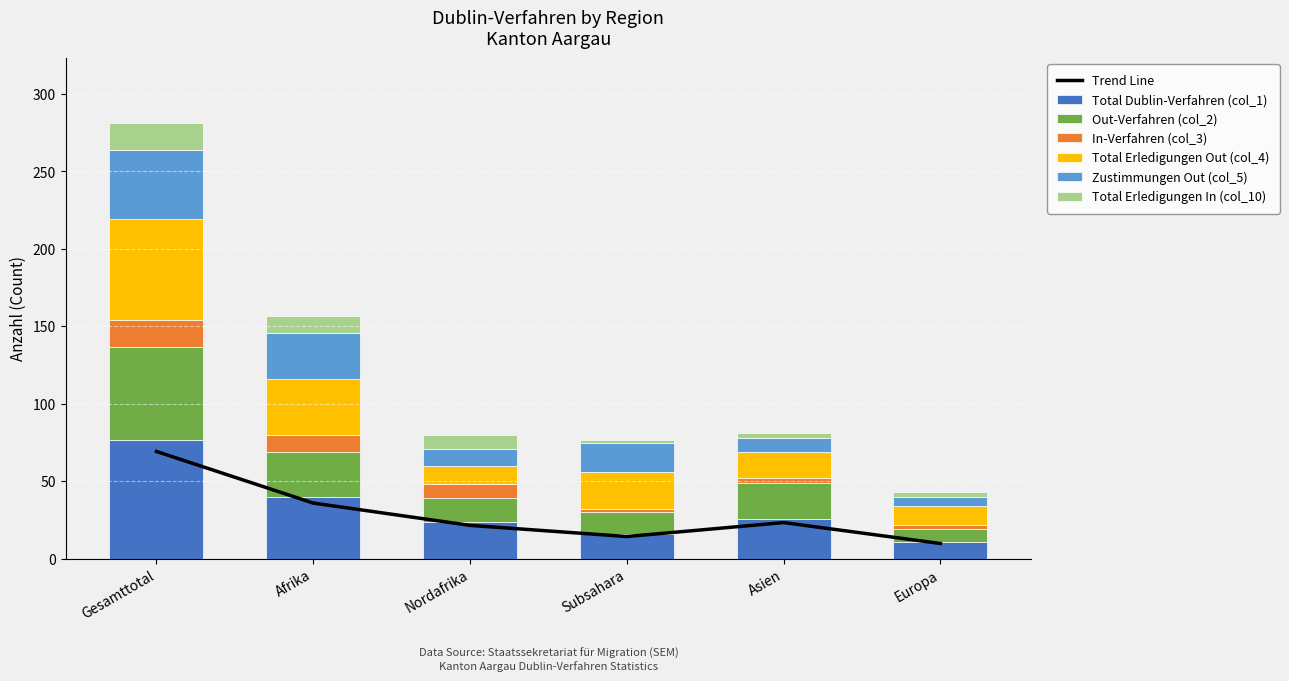

What is the label of the 5th bar from the left?

Asien